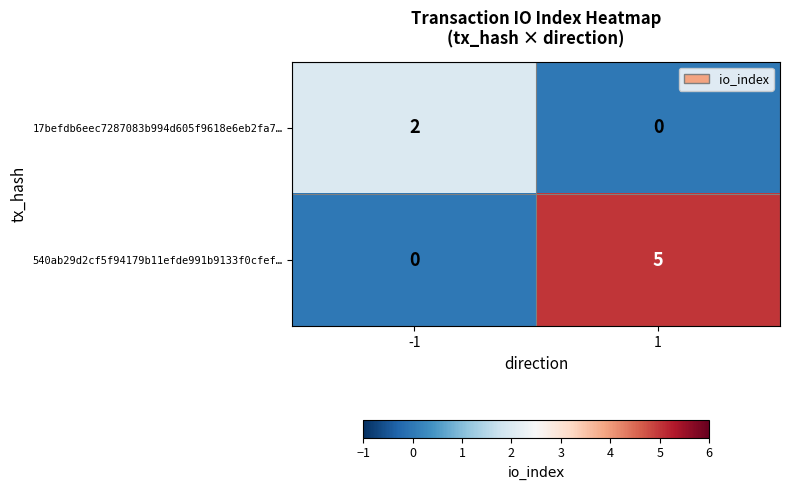

Between -1 and 1, which series saw the biggest shift?

540ab29d2cf5f94179b11efde991b9133f0cfef…